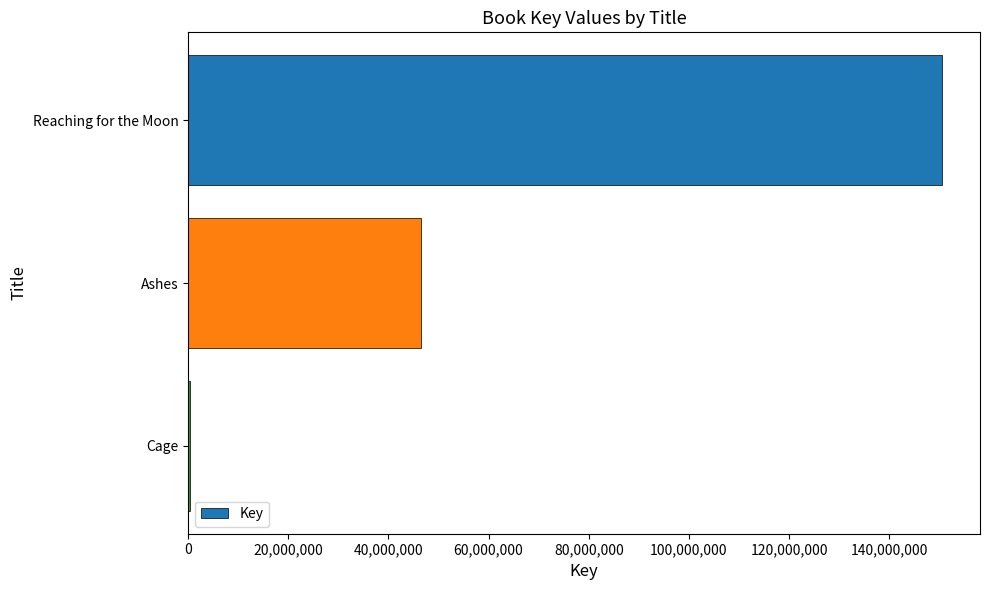

What is the greatest value displayed?

150592145